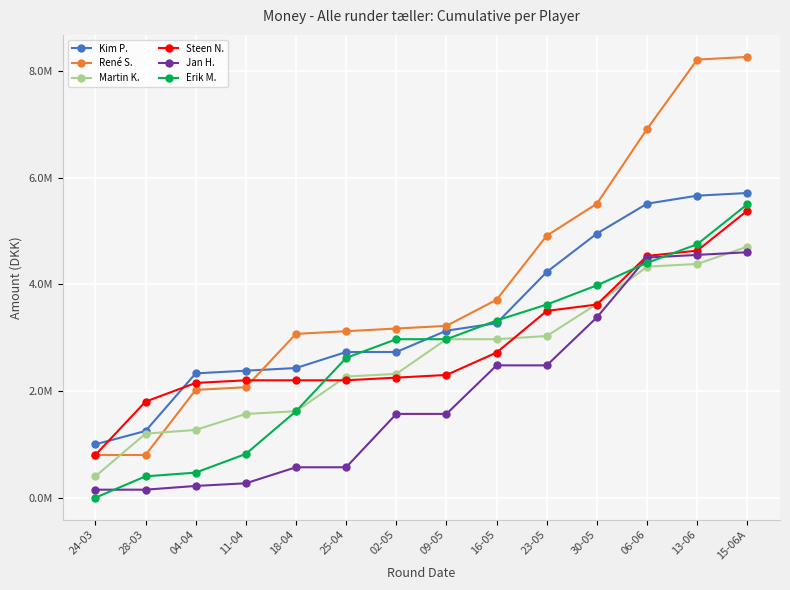

Is this an area chart (filled region under the line)?

No